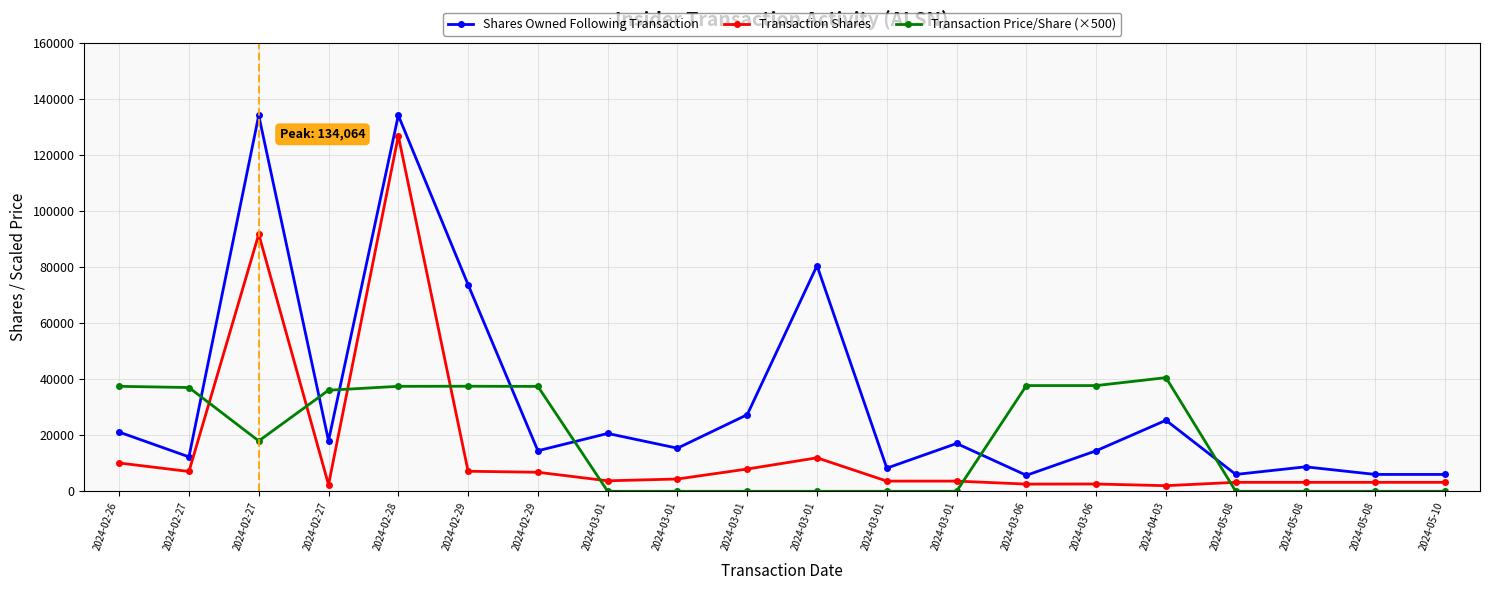

Is it true that Transaction Shares equals 3634.0 at 2024-03-01?

True